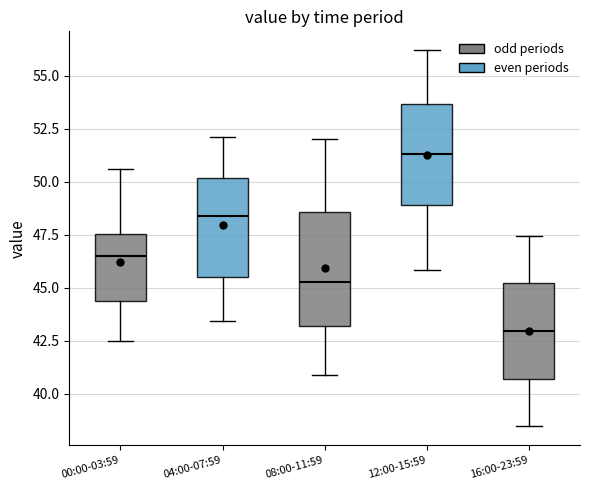

Reading left to right, read every box against the y-axis: the position of its median line, the range the box covers, and the ends of its whiskers. The values are not printed on the chart, so give them approximately, as read against the axis.

00:00-03:59: median 46.5, box 44.5 to 47.5, whiskers 42.5 to 50.5
04:00-07:59: median 48.5, box 45.5 to 50.0, whiskers 43.5 to 52.0
08:00-11:59: median 45.5, box 43.0 to 48.5, whiskers 41.0 to 52.0
12:00-15:59: median 51.5, box 49.0 to 53.5, whiskers 46.0 to 56.0
16:00-23:59: median 43.0, box 40.5 to 45.0, whiskers 38.5 to 47.5